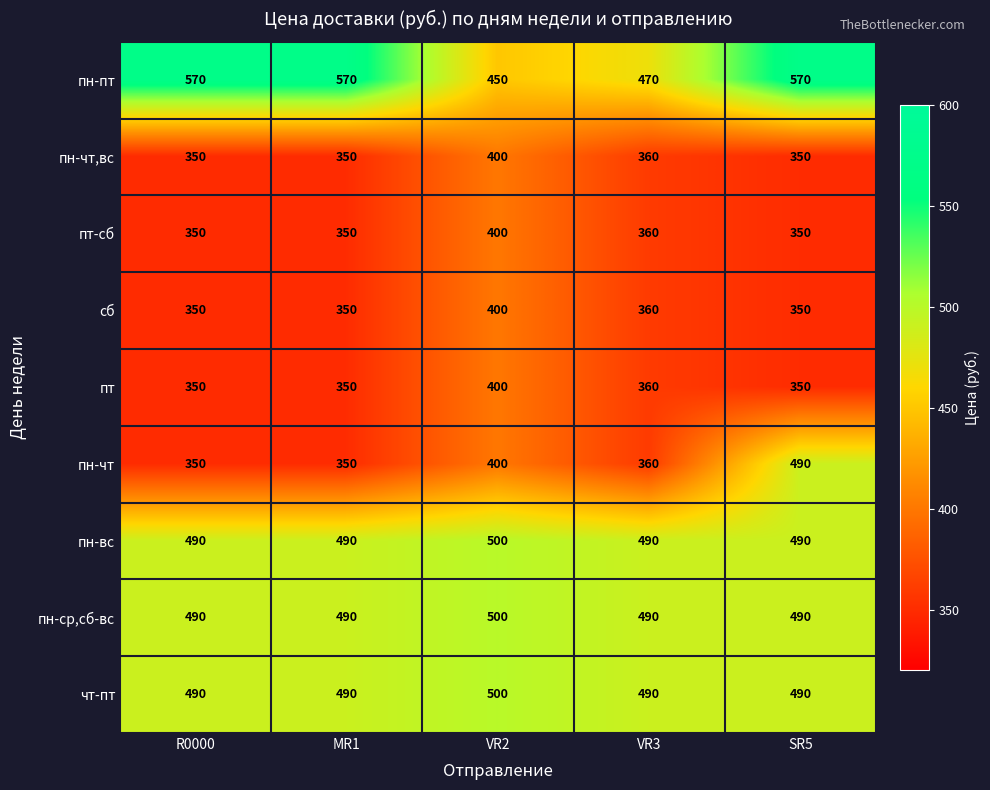

True or false: пн-ср,сб-вс has a value of 490 at SR5.

True